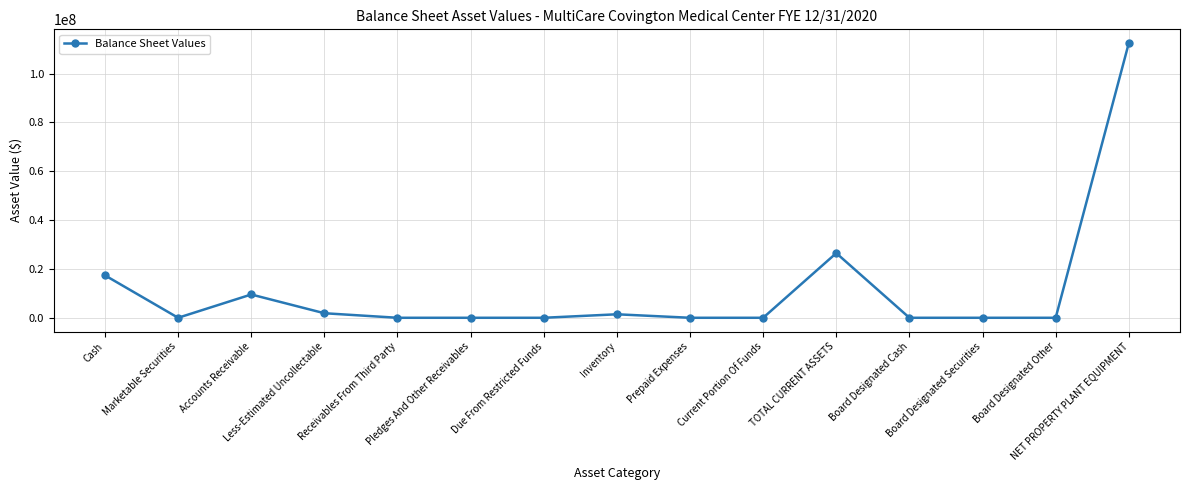

Is it true that the value at Accounts Receivable is 9534163.4?

True